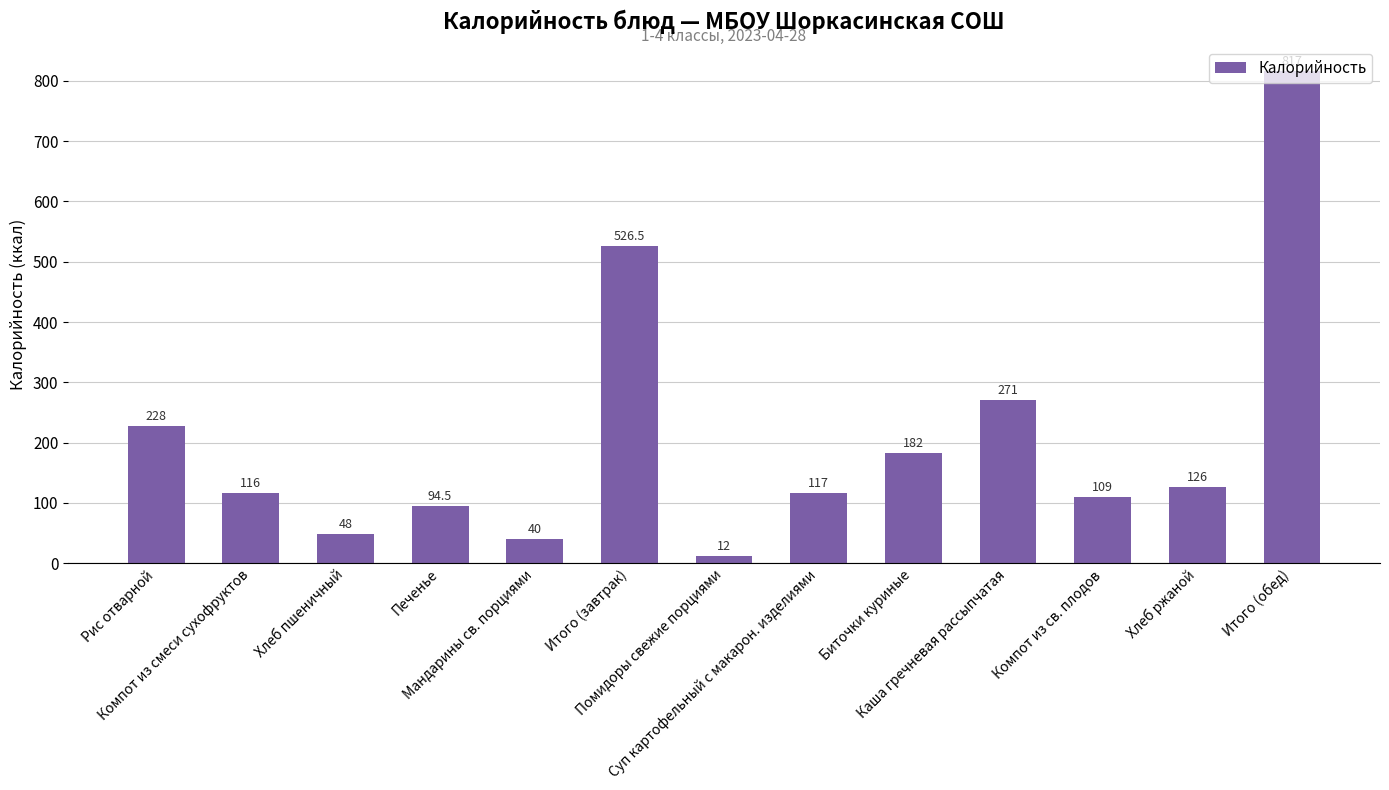

The chart shows a value of 228.0 at Рис отварной. True or false?

True